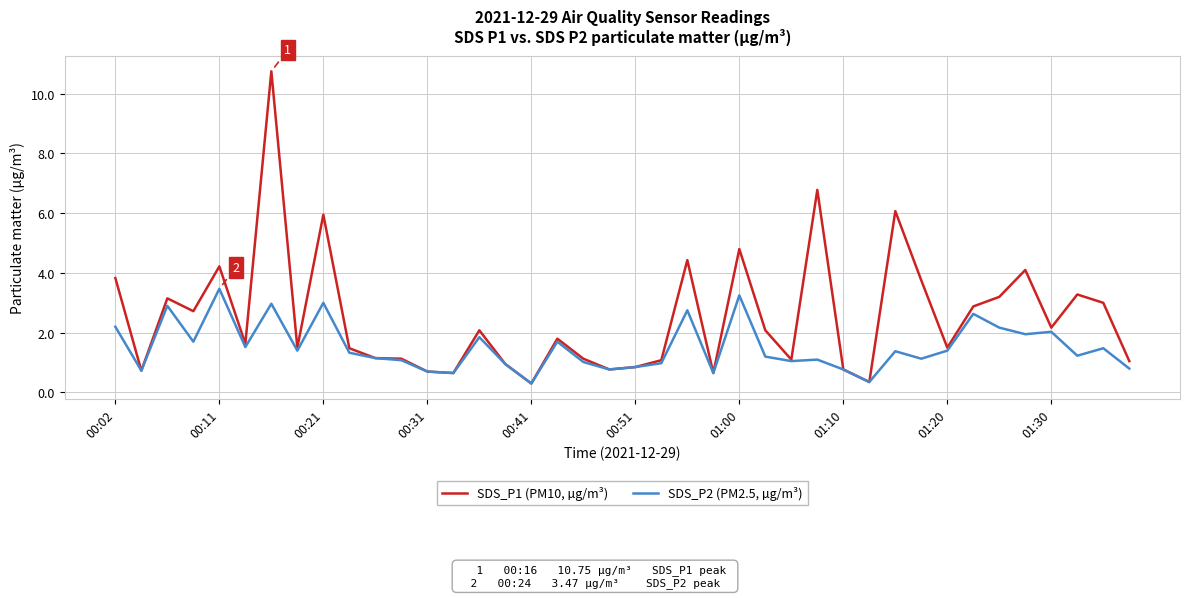

Which series has the largest total across all categories?

SDS_P1 (PM10, µg/m³)